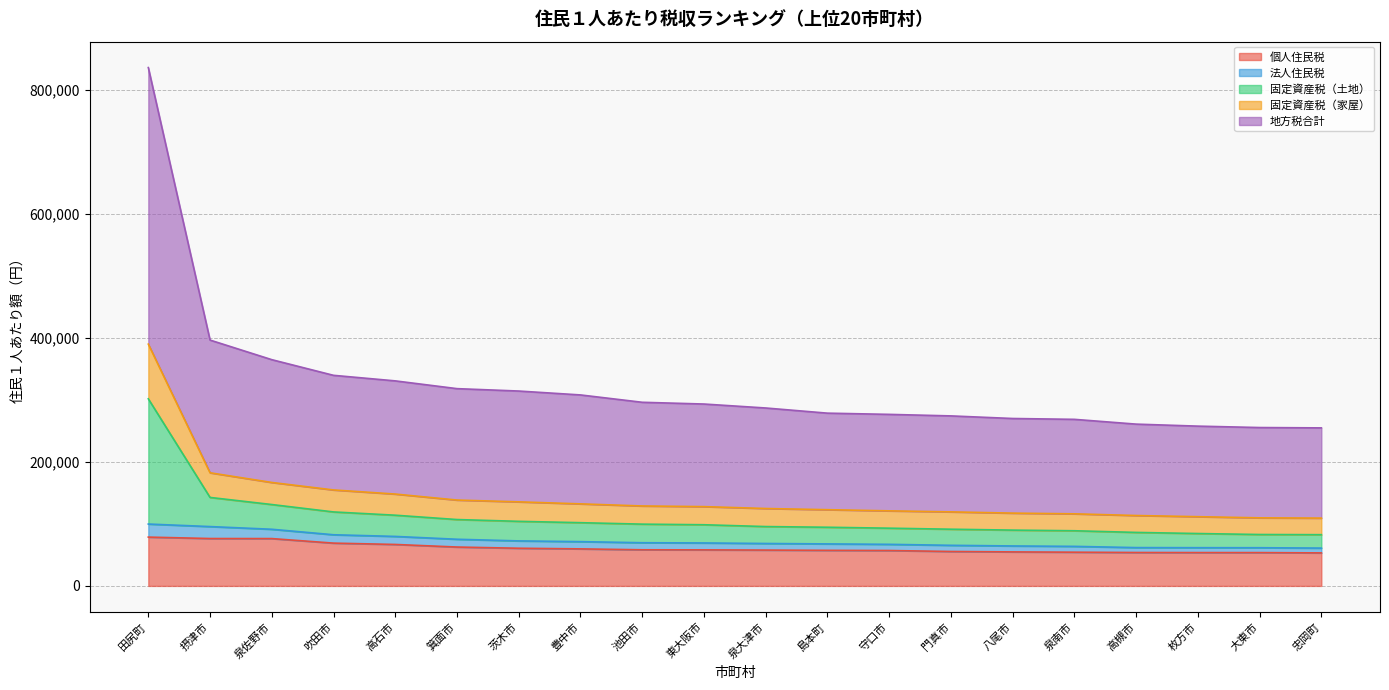

True or false: 個人住民税 and 固定資産税（家屋） intersect in this chart.

False